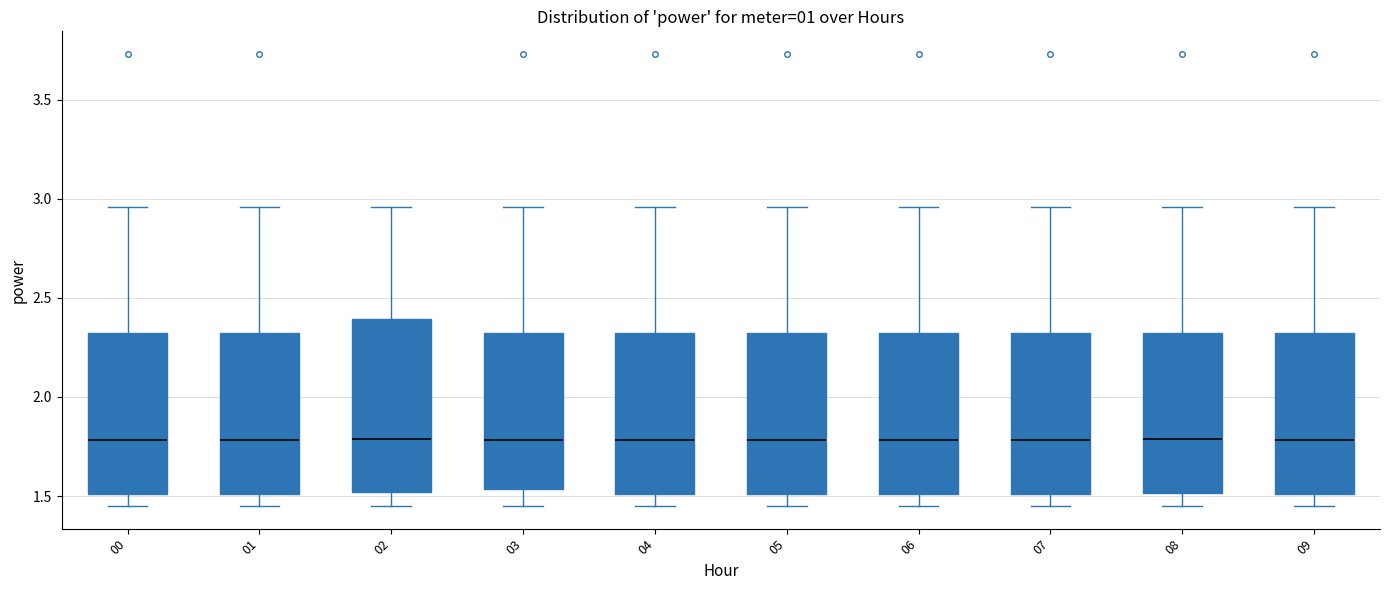

Where does the lower whisker of the box at x = 04 end on the y-axis? The values are not printed on the chart, so give them approximately, as read against the axis.

1.45